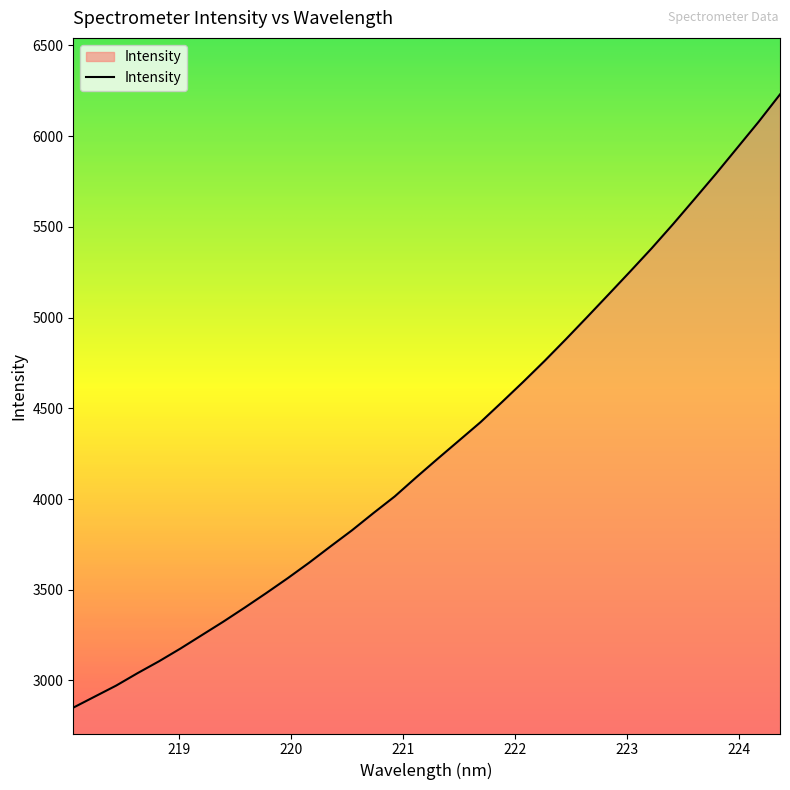

What is the smallest value displayed?

2850.3